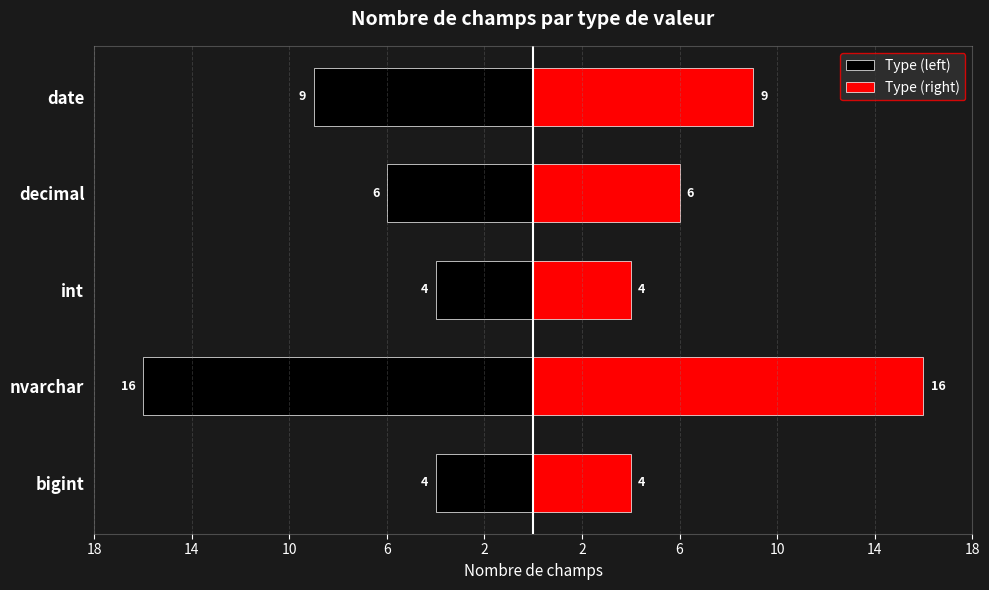

What is the value of the Type (left) bar at the 4th from the left?

-6